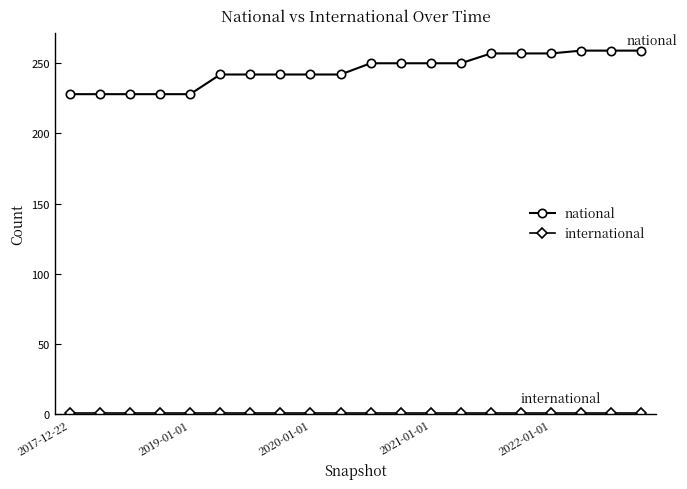

Which series has the largest range (max minus min)?

national